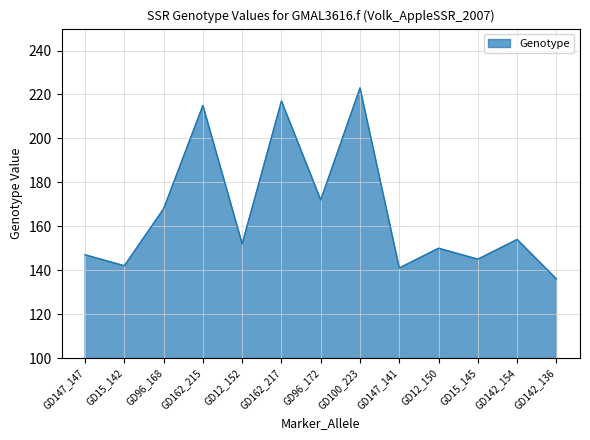

Does the chart have visible grid lines?

Yes